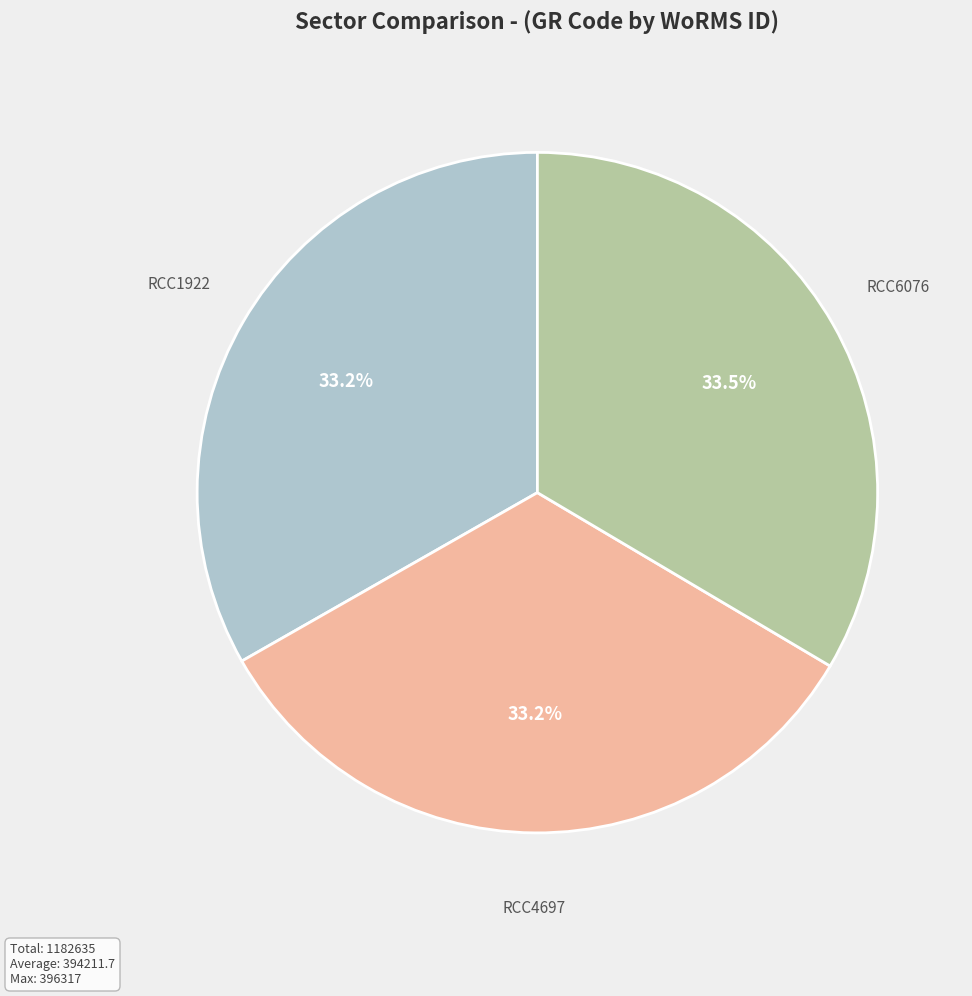

Count the number of slices in the pie.

3